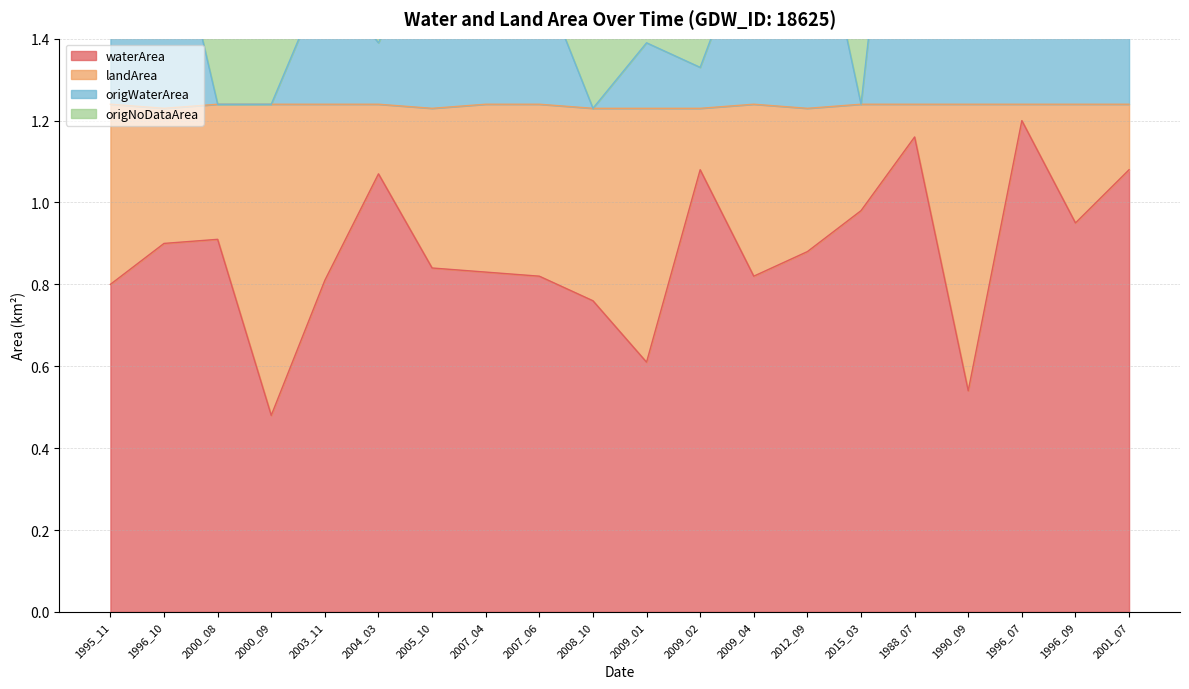

Which series has the largest total across all categories?

origWaterArea